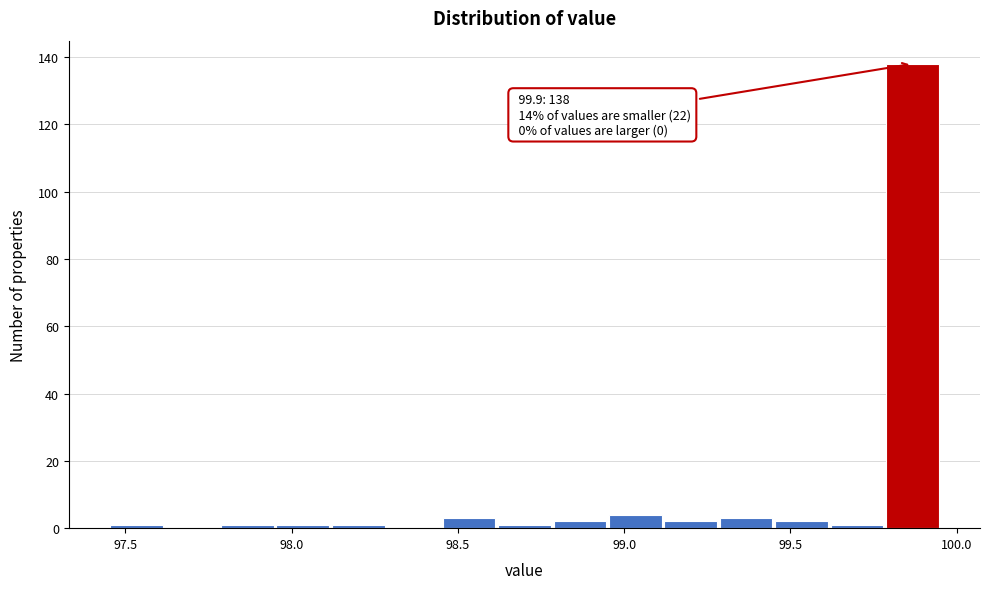

Around what value on the x-axis is the tallest bar? Give the approximate position of its centre, as read against the axis.

99.85